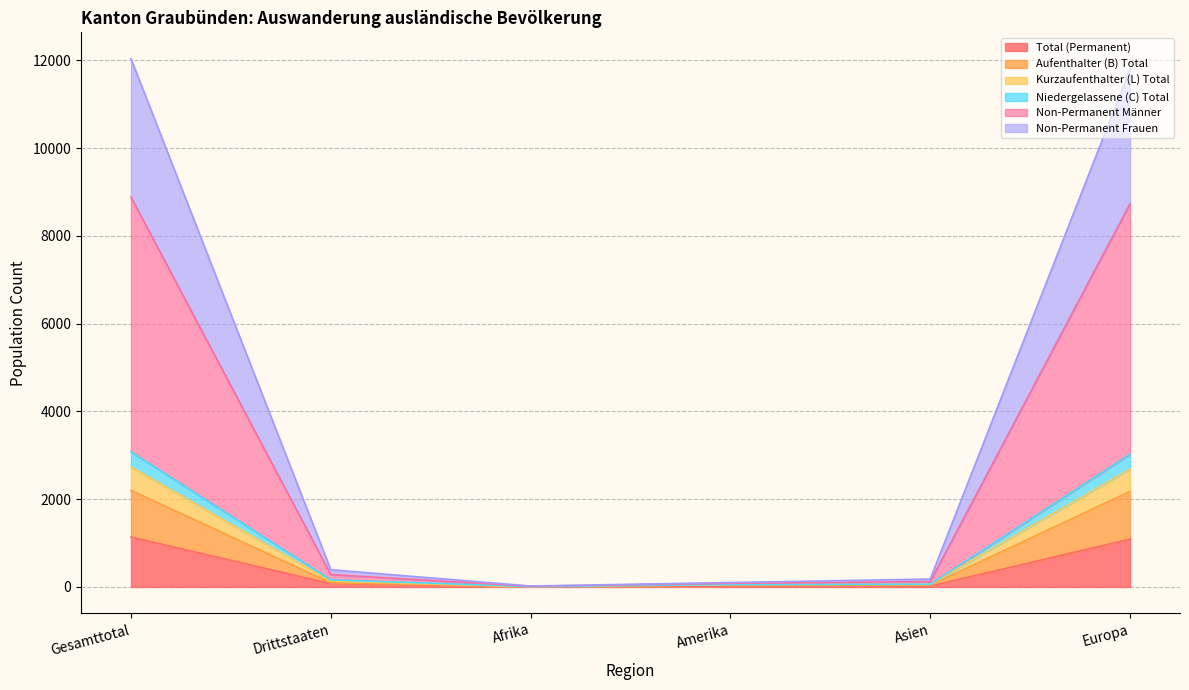

True or false: Niedergelassene (C) Total has a value of 80 at Asien.

False